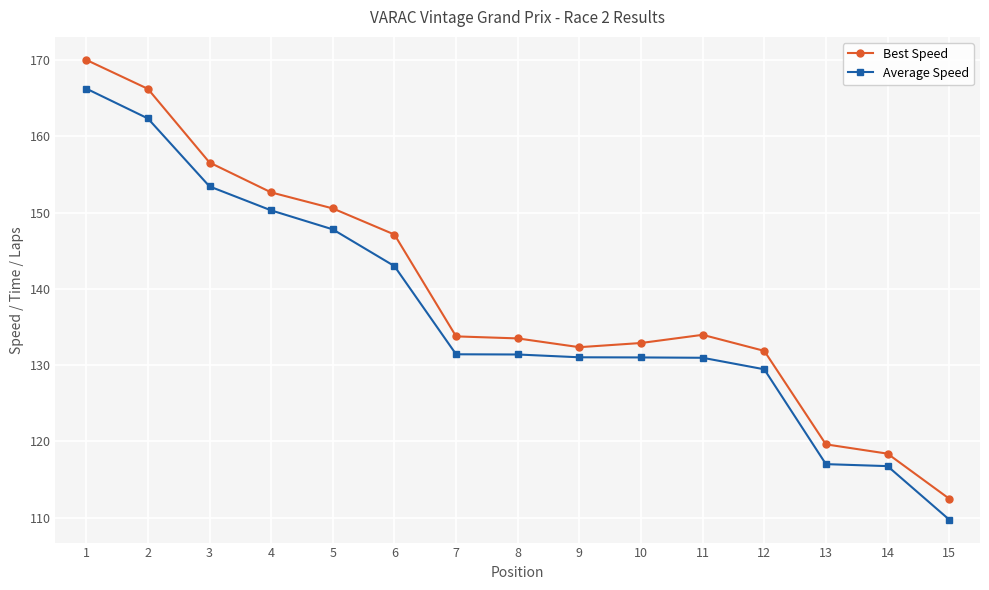

Is it true that Best Speed equals 247.0 at 6?

False